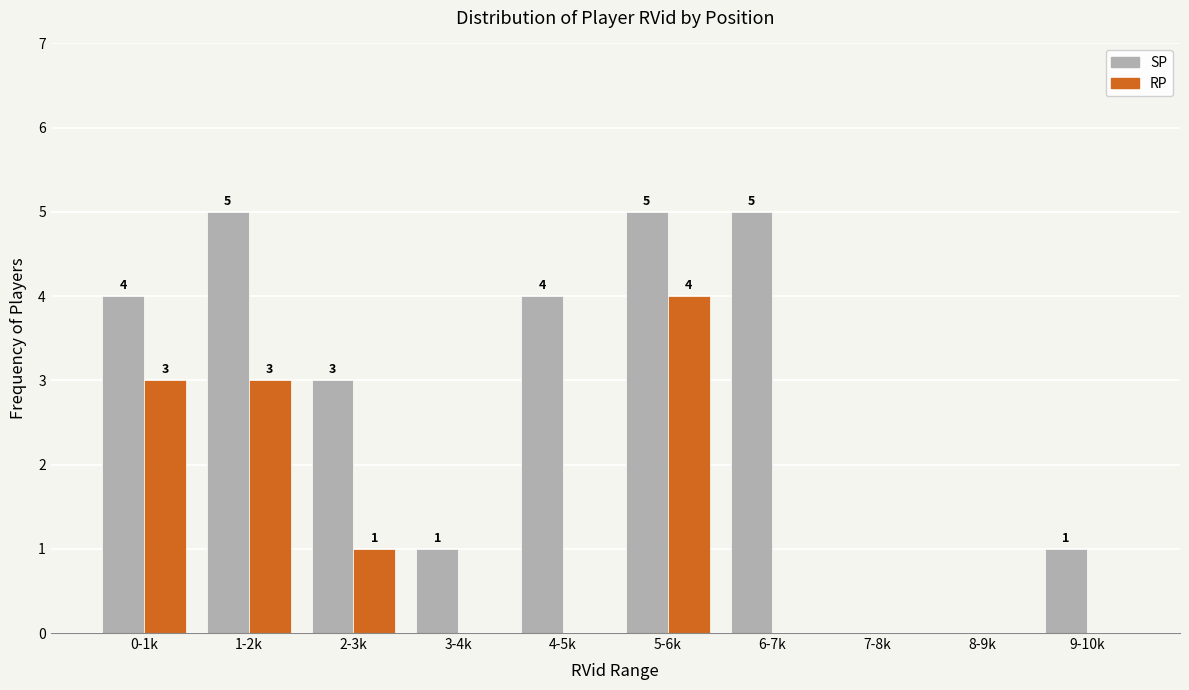

Reading right to left, extract all data points from this chart.

SP: 9-10k=1	8-9k=0	7-8k=0	6-7k=5	5-6k=5	4-5k=4	3-4k=1	2-3k=3	1-2k=5	0-1k=4
RP: 9-10k=0	8-9k=0	7-8k=0	6-7k=0	5-6k=4	4-5k=0	3-4k=0	2-3k=1	1-2k=3	0-1k=3